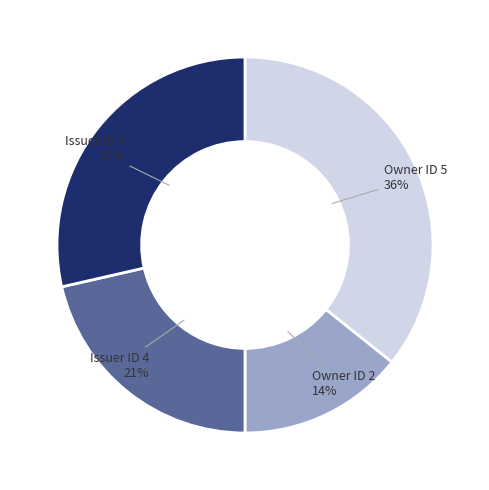

Do Issuer ID 3 and Owner ID 2 together represent more than half of the pie?

No